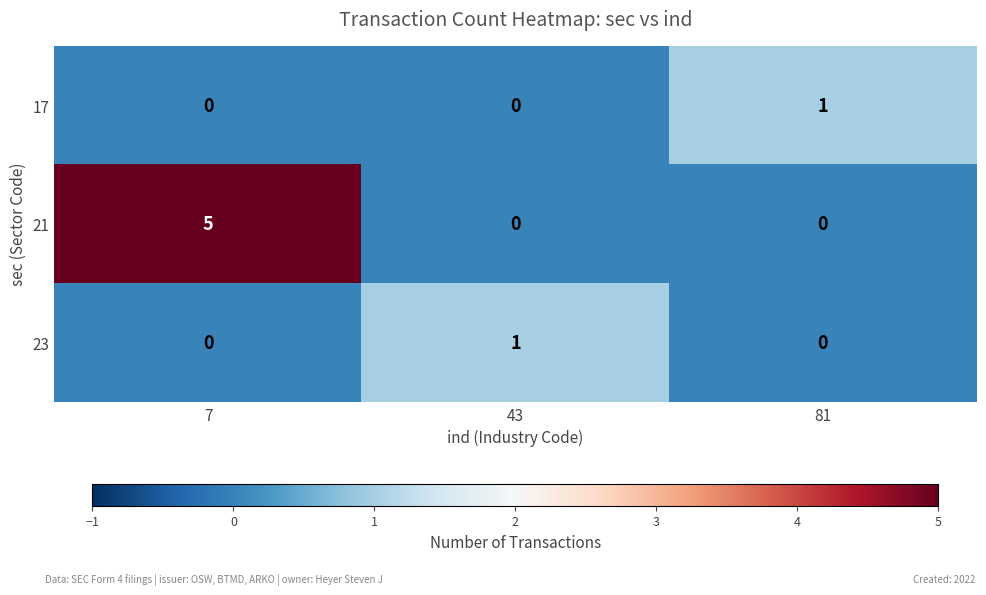

How many data points in 17 are above 0?

1